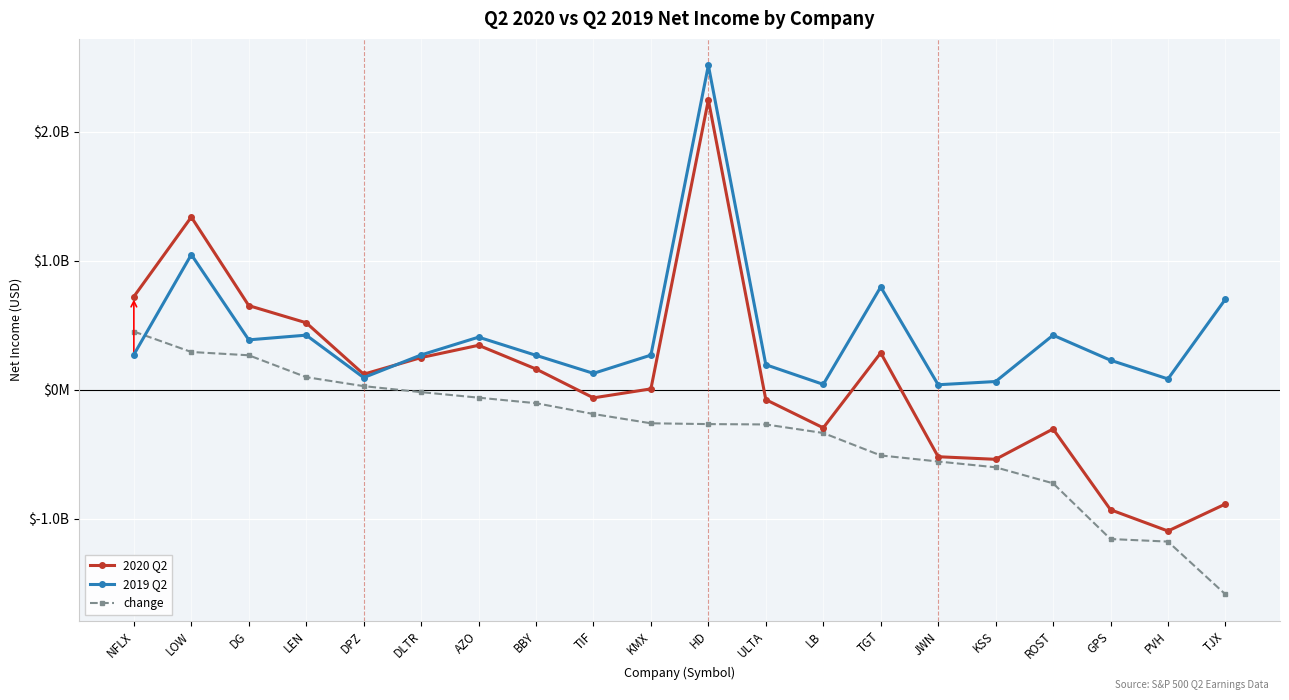

What is the value of the 2020 Q2 point at the 19th from the left?

-1096800000